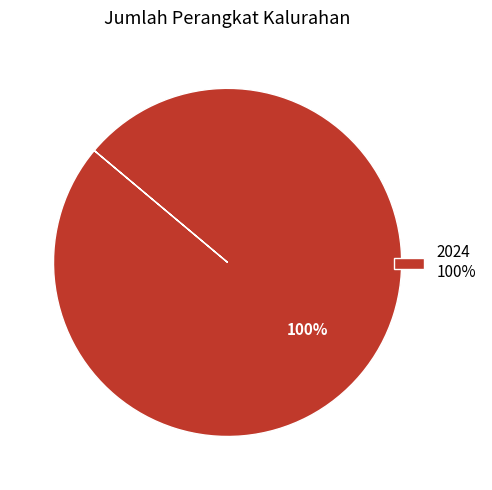

To the nearest percent, what portion does 2024 100% represent?

100%